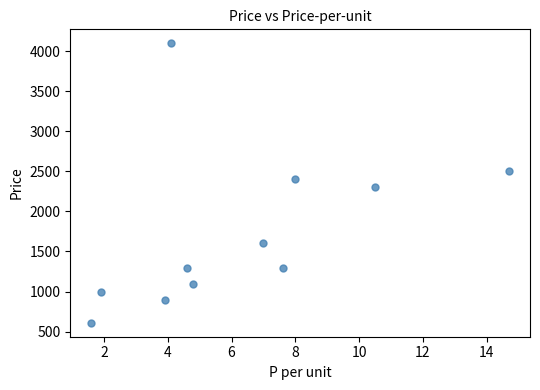

What is the average Y value?

1737